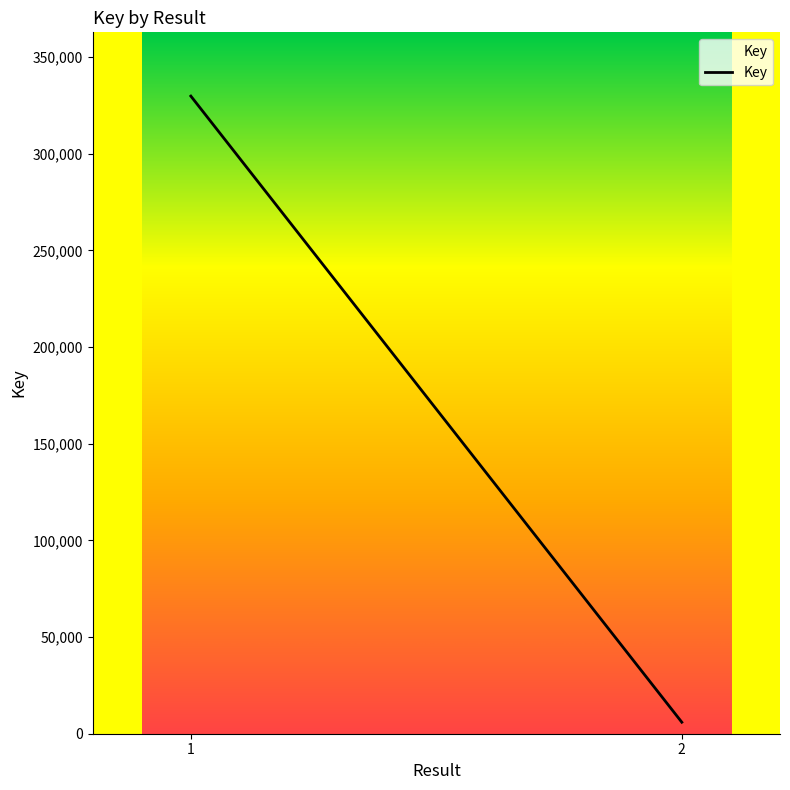

What is the difference between the values at 1 and 2?

323926